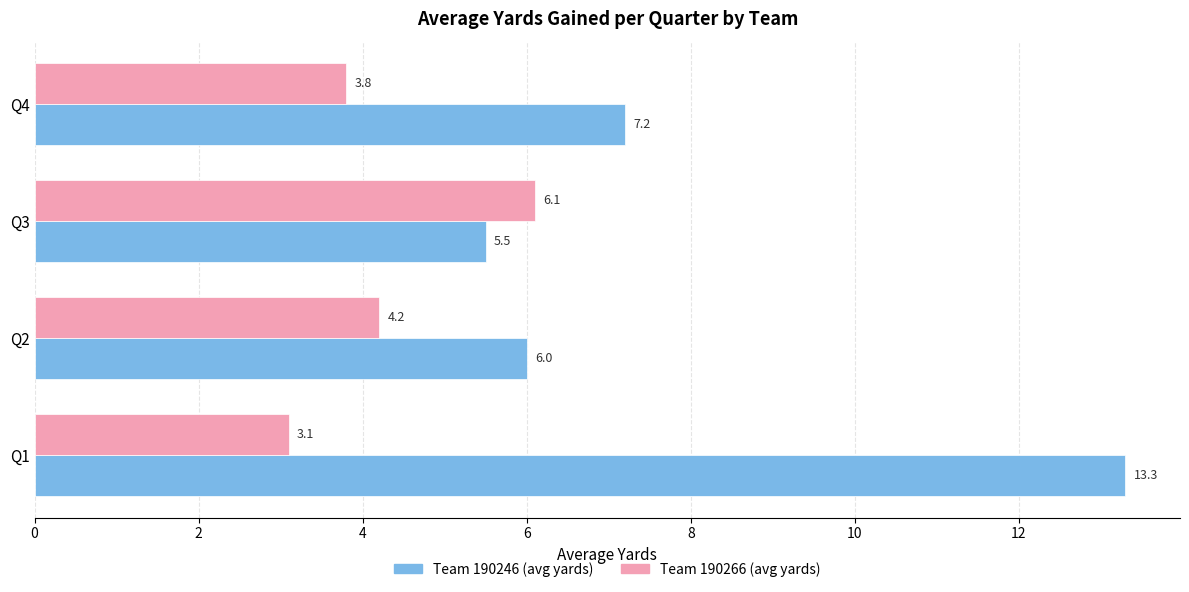

At which category is the sum across all series the highest?

Q1